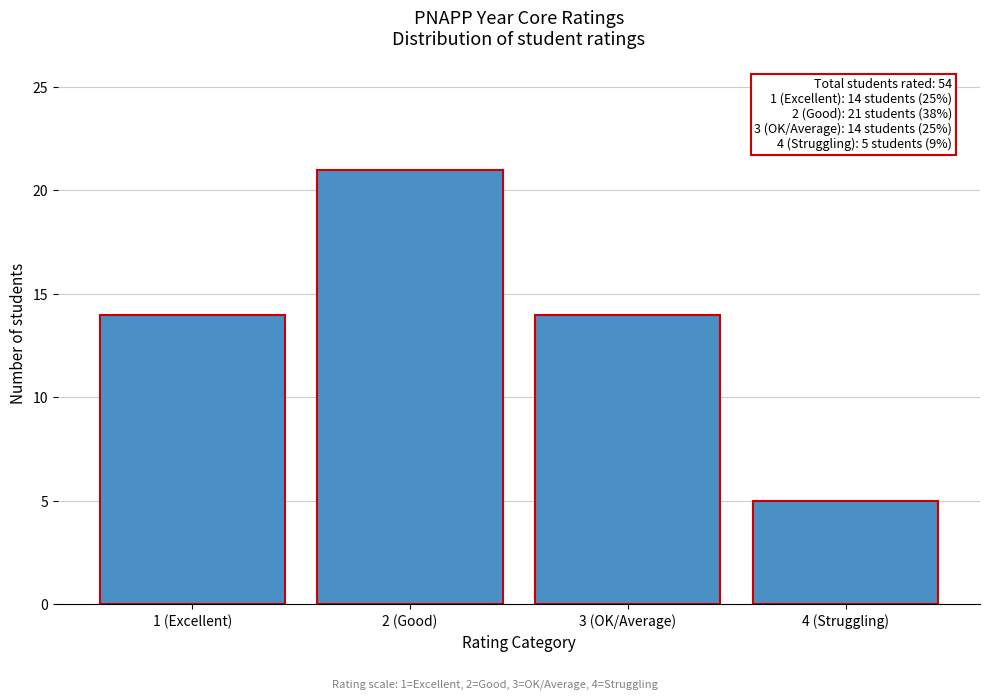

Reading left to right, extract all data points from this chart.

1 (Excellent)=14	2 (Good)=21	3 (OK/Average)=14	4 (Struggling)=5